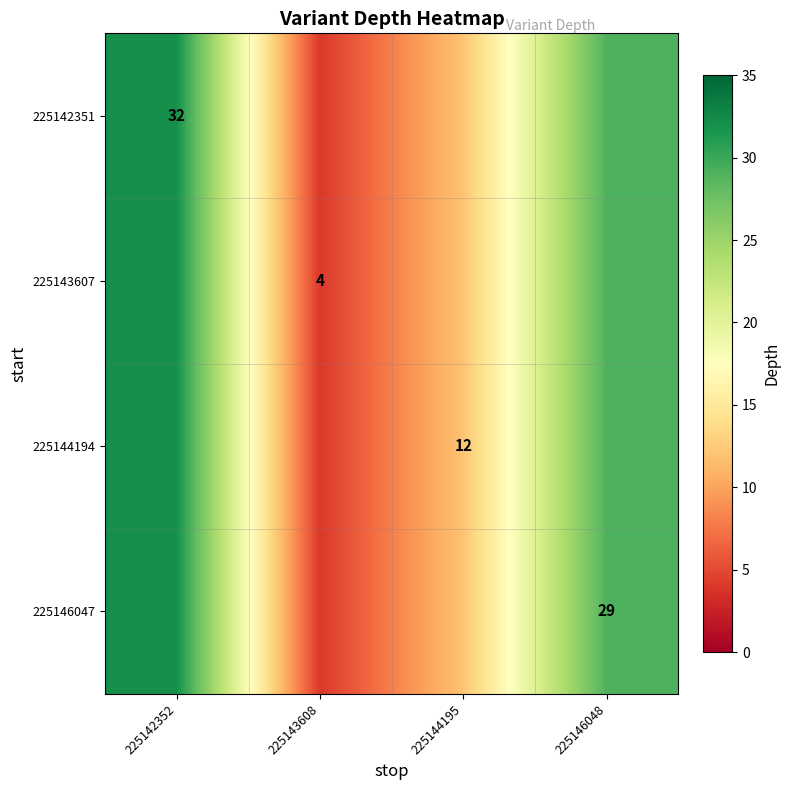

Is it true that 225146047 equals 39 at 225146048?

False